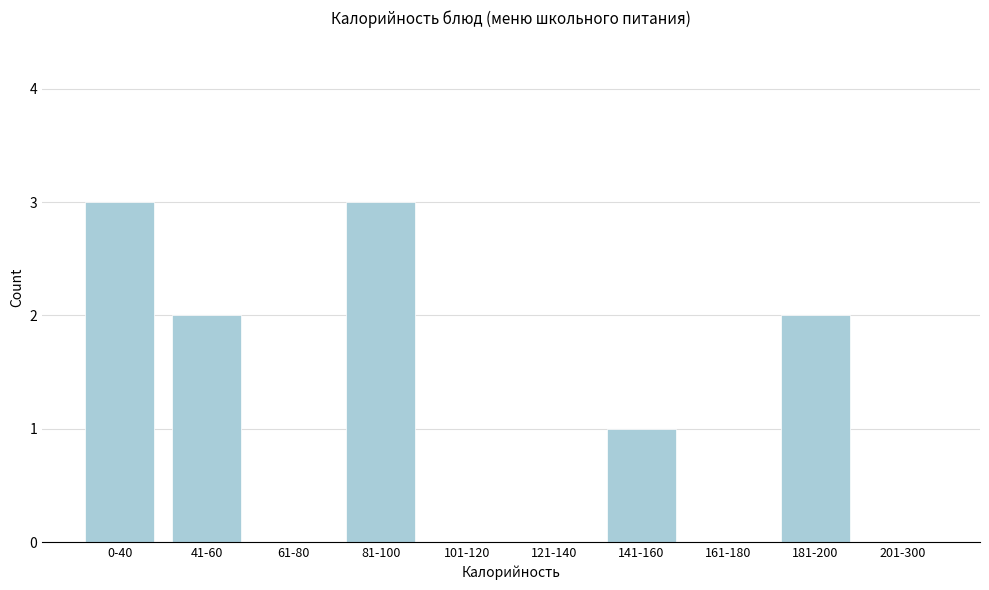

Reading left to right, what are all the values shown in this chart?

0-40=3	41-60=2	61-80=0	81-100=3	101-120=0	121-140=0	141-160=1	161-180=0	181-200=2	201-300=0